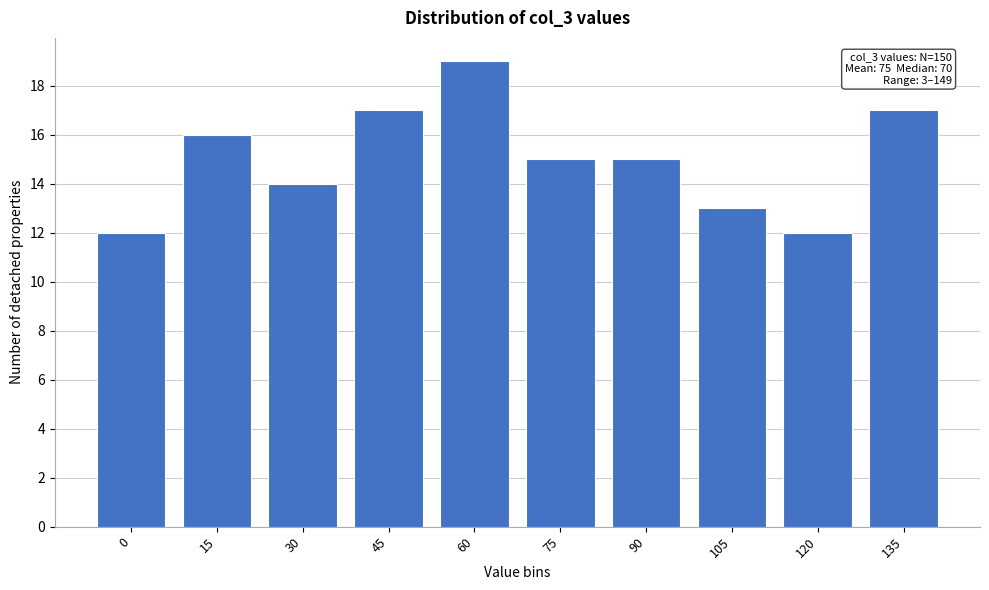

Reading left to right, transcribe all the data shown in this chart.

12	16	14	17	19	15	15	13	12	17